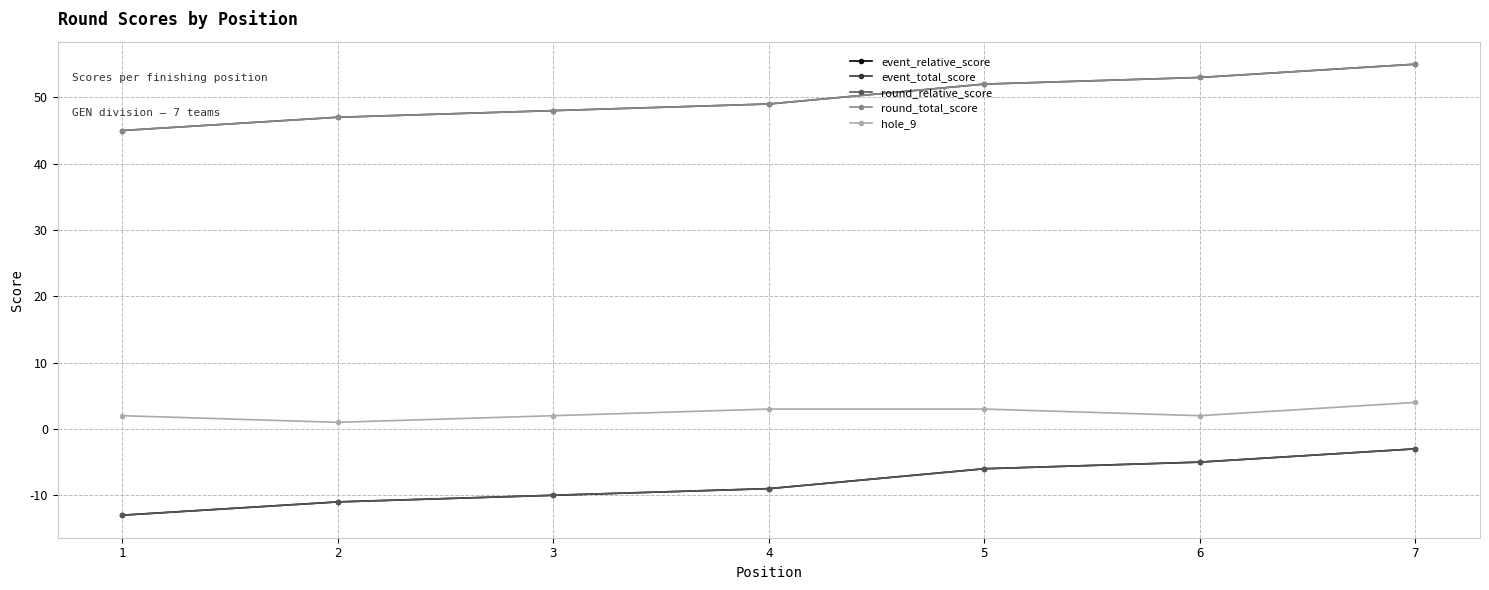

Where is round_total_score nearest to the value 50?

4